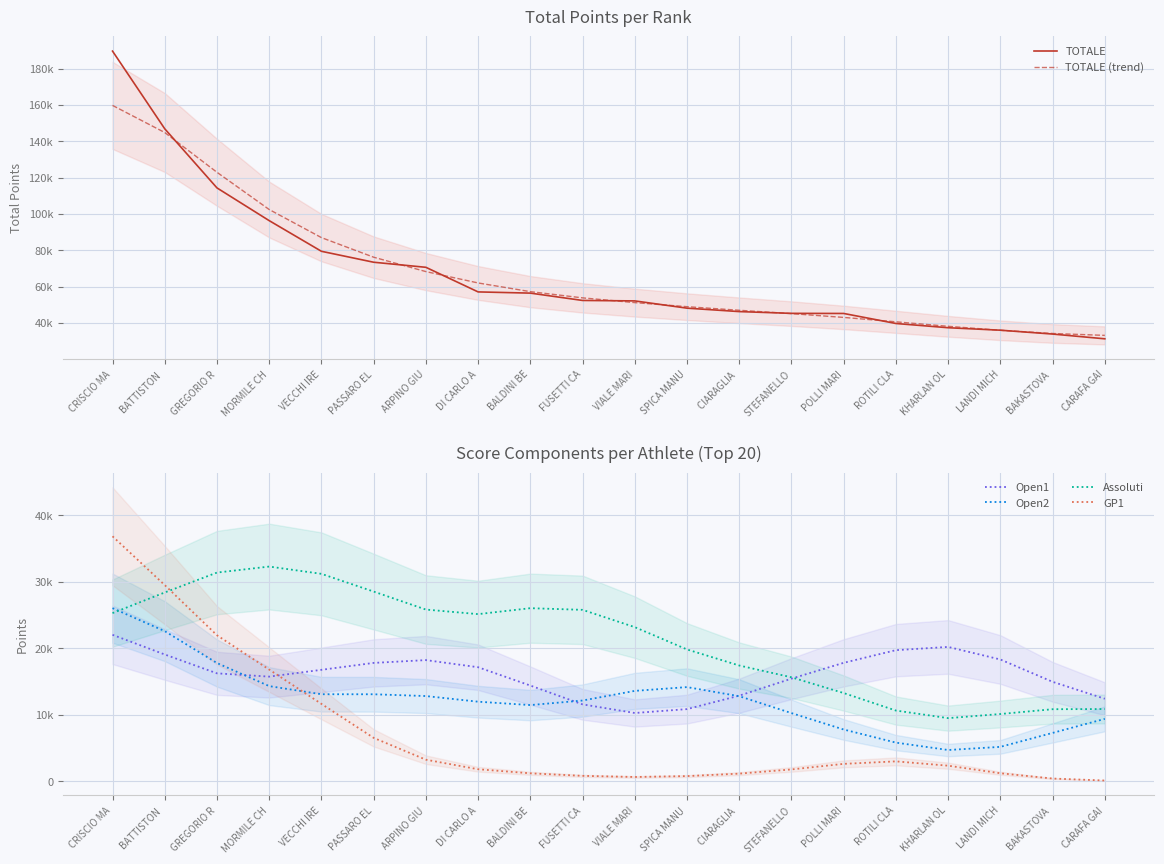

Does the chart have visible grid lines?

Yes